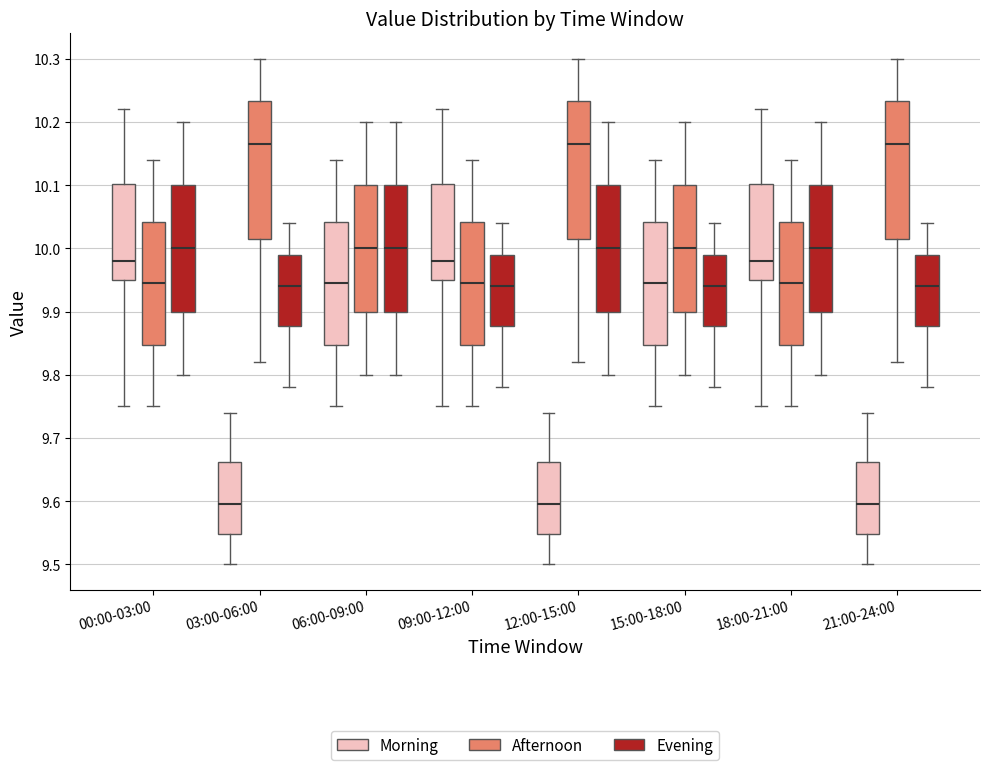

Reading left to right, read every box against the y-axis: the position of its median line, the range the box covers, and the ends of its whiskers. The values are not printed on the chart, so give them approximately, as read against the axis.

00:00-03:00 (Morning): median 9.98, box 9.95 to 10.10, whiskers 9.75 to 10.22
00:00-03:00 (Afternoon): median 9.95, box 9.85 to 10.04, whiskers 9.75 to 10.14
00:00-03:00 (Evening): median 10.00, box 9.90 to 10.10, whiskers 9.80 to 10.20
03:00-06:00 (Morning): median 9.60, box 9.55 to 9.66, whiskers 9.50 to 9.74
03:00-06:00 (Afternoon): median 10.17, box 10.02 to 10.23, whiskers 9.82 to 10.30
03:00-06:00 (Evening): median 9.94, box 9.88 to 9.99, whiskers 9.78 to 10.04
06:00-09:00 (Morning): median 9.95, box 9.85 to 10.04, whiskers 9.75 to 10.14
06:00-09:00 (Afternoon): median 10.00, box 9.90 to 10.10, whiskers 9.80 to 10.20
06:00-09:00 (Evening): median 10.00, box 9.90 to 10.10, whiskers 9.80 to 10.20
09:00-12:00 (Morning): median 9.98, box 9.95 to 10.10, whiskers 9.75 to 10.22
09:00-12:00 (Afternoon): median 9.95, box 9.85 to 10.04, whiskers 9.75 to 10.14
09:00-12:00 (Evening): median 9.94, box 9.88 to 9.99, whiskers 9.78 to 10.04
12:00-15:00 (Morning): median 9.60, box 9.55 to 9.66, whiskers 9.50 to 9.74
12:00-15:00 (Afternoon): median 10.17, box 10.02 to 10.23, whiskers 9.82 to 10.30
12:00-15:00 (Evening): median 10.00, box 9.90 to 10.10, whiskers 9.80 to 10.20
15:00-18:00 (Morning): median 9.95, box 9.85 to 10.04, whiskers 9.75 to 10.14
15:00-18:00 (Afternoon): median 10.00, box 9.90 to 10.10, whiskers 9.80 to 10.20
15:00-18:00 (Evening): median 9.94, box 9.88 to 9.99, whiskers 9.78 to 10.04
18:00-21:00 (Morning): median 9.98, box 9.95 to 10.10, whiskers 9.75 to 10.22
18:00-21:00 (Afternoon): median 9.95, box 9.85 to 10.04, whiskers 9.75 to 10.14
18:00-21:00 (Evening): median 10.00, box 9.90 to 10.10, whiskers 9.80 to 10.20
21:00-24:00 (Morning): median 9.60, box 9.55 to 9.66, whiskers 9.50 to 9.74
21:00-24:00 (Afternoon): median 10.17, box 10.02 to 10.23, whiskers 9.82 to 10.30
21:00-24:00 (Evening): median 9.94, box 9.88 to 9.99, whiskers 9.78 to 10.04